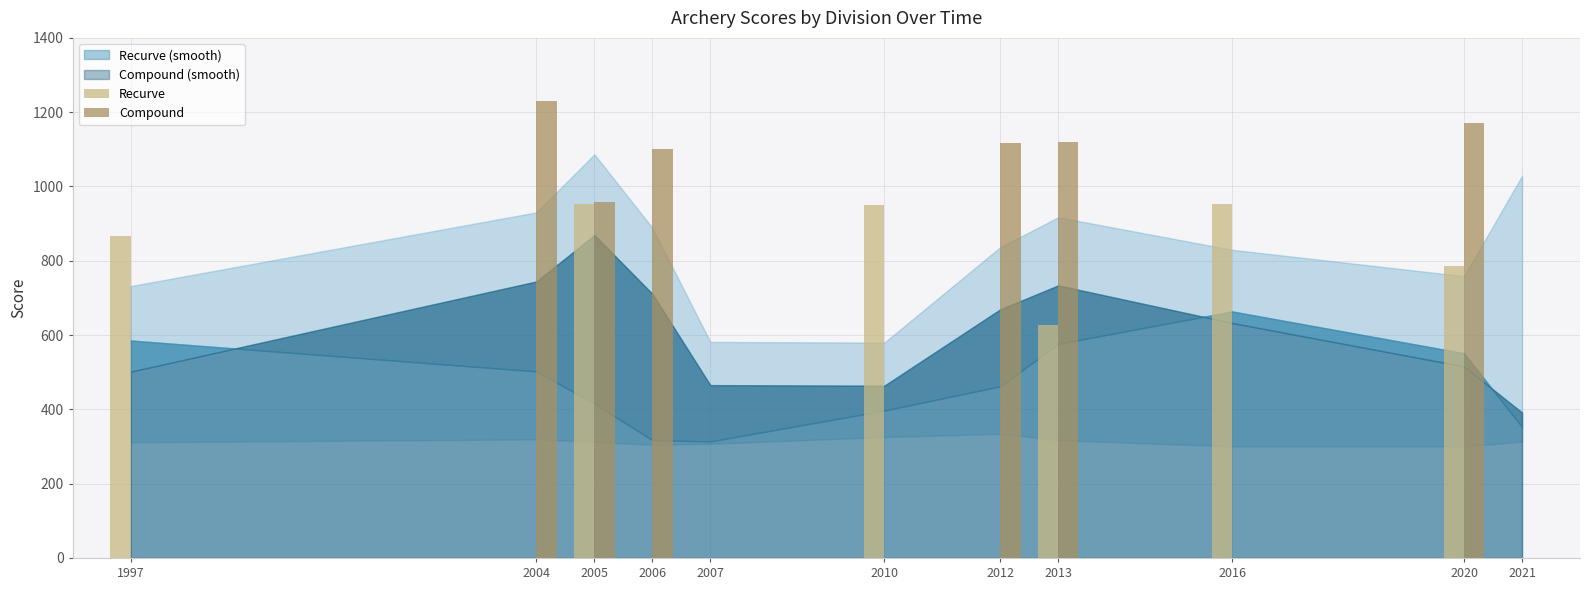

Is it true that Recurve equals 953 at 2005?

True